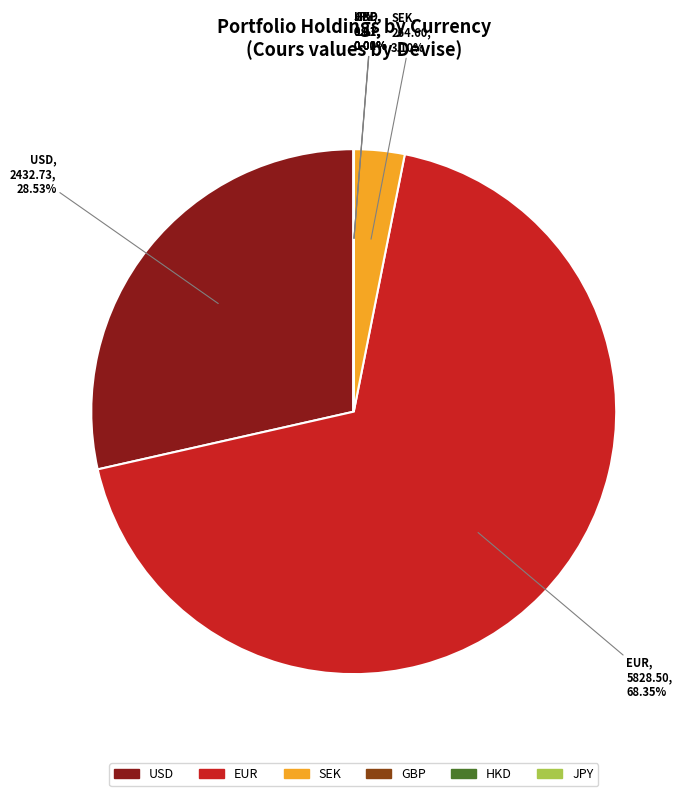

Does any single category account for the majority?

Yes